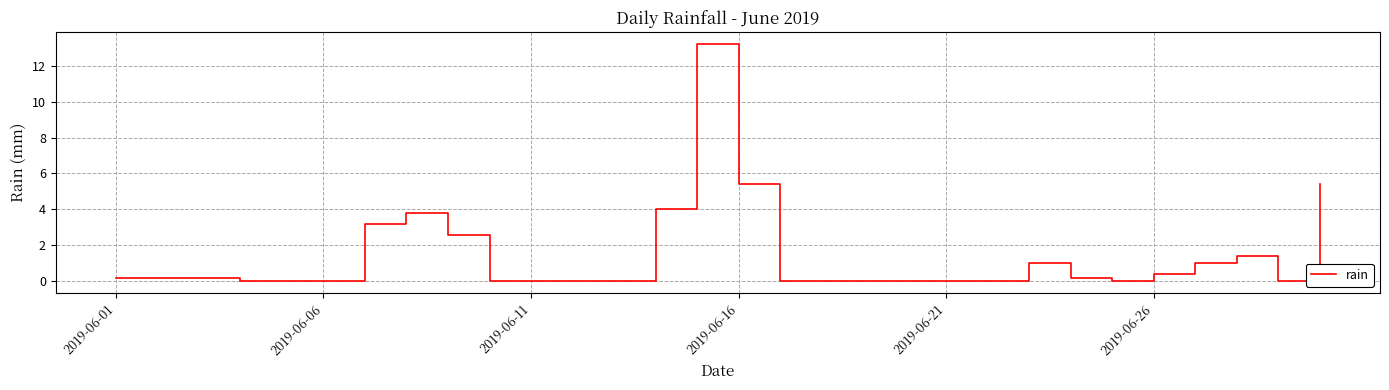

What is the greatest value displayed?

13.2